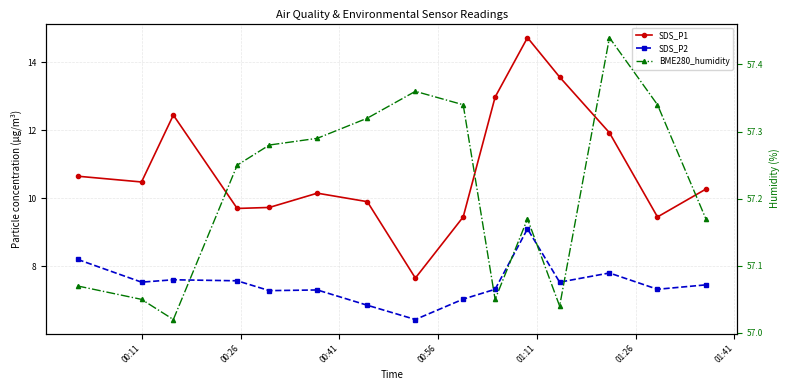

What is the value of the SDS_P2 point at the 12th from the left?

7.5